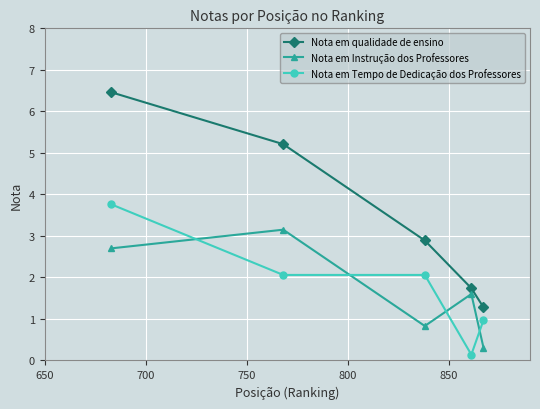

Rank the series by their maximum value, from highest to lowest.

Nota em qualidade de ensino, Nota em Tempo de Dedicação dos Professores, Nota em Instrução dos Professores